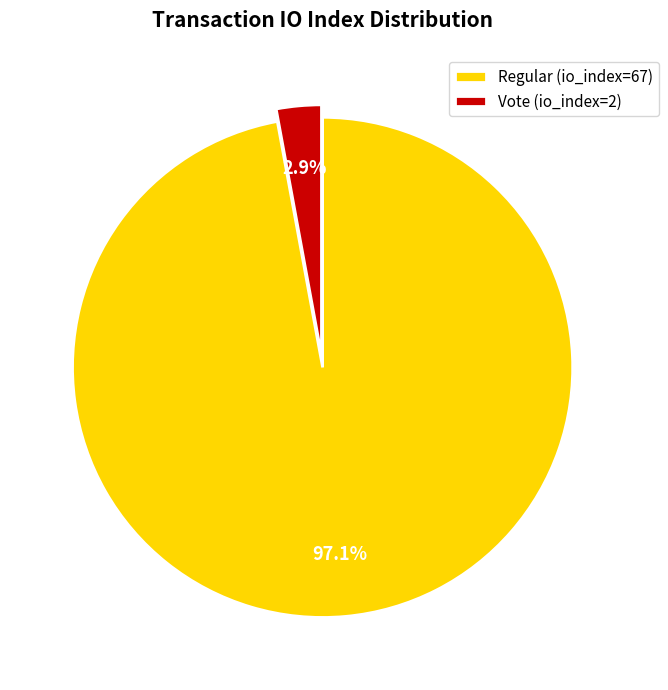

Rank the categories by value from lowest to highest.

Vote (io_index=2), Regular (io_index=67)